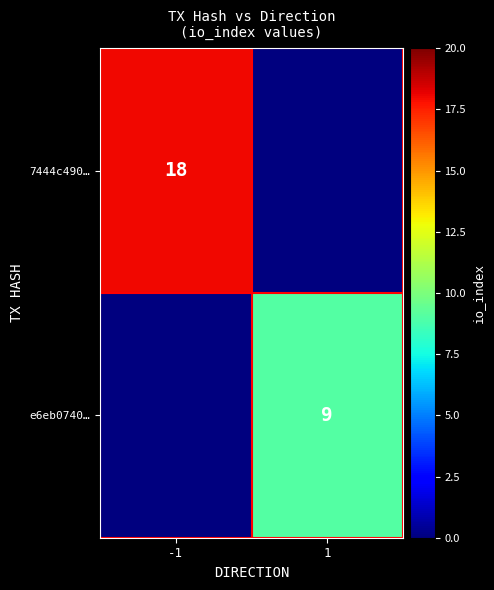

At which category is the sum across all series the highest?

-1